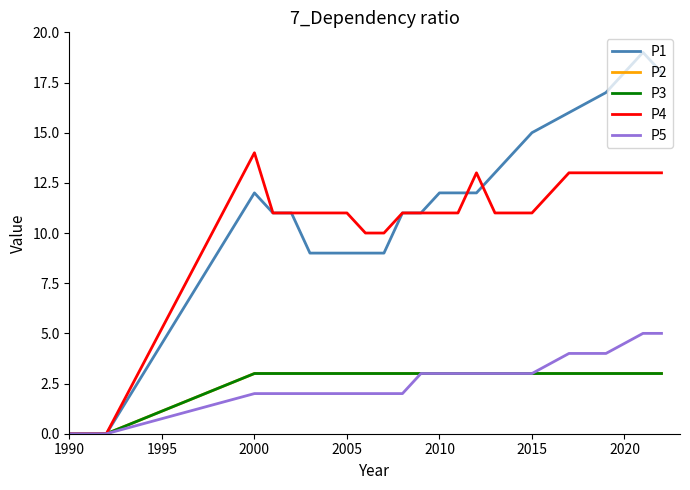

Does the chart display data point markers on the line(s)?

No